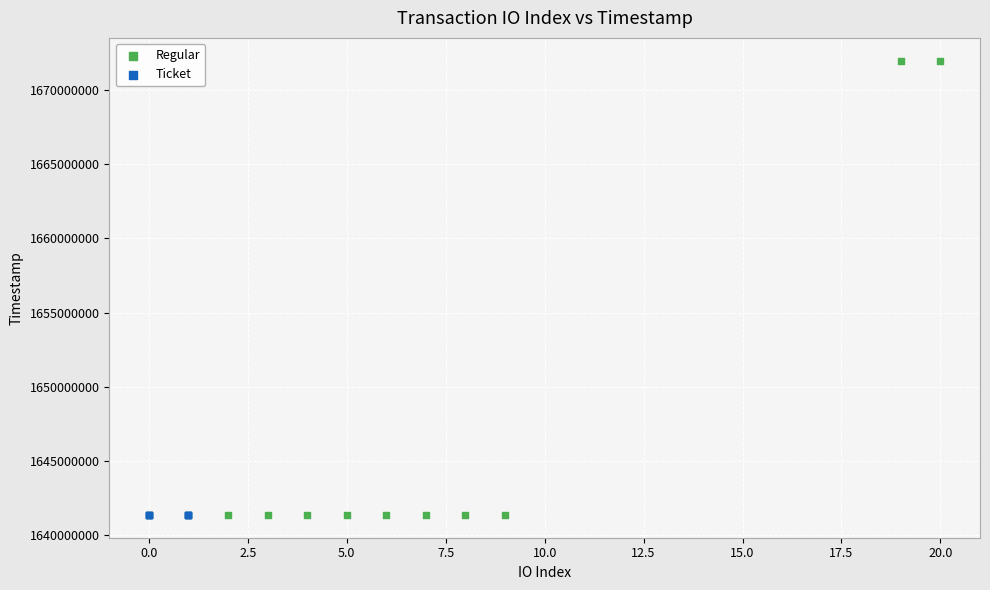

Which series reaches the maximum Y coordinate?

Regular